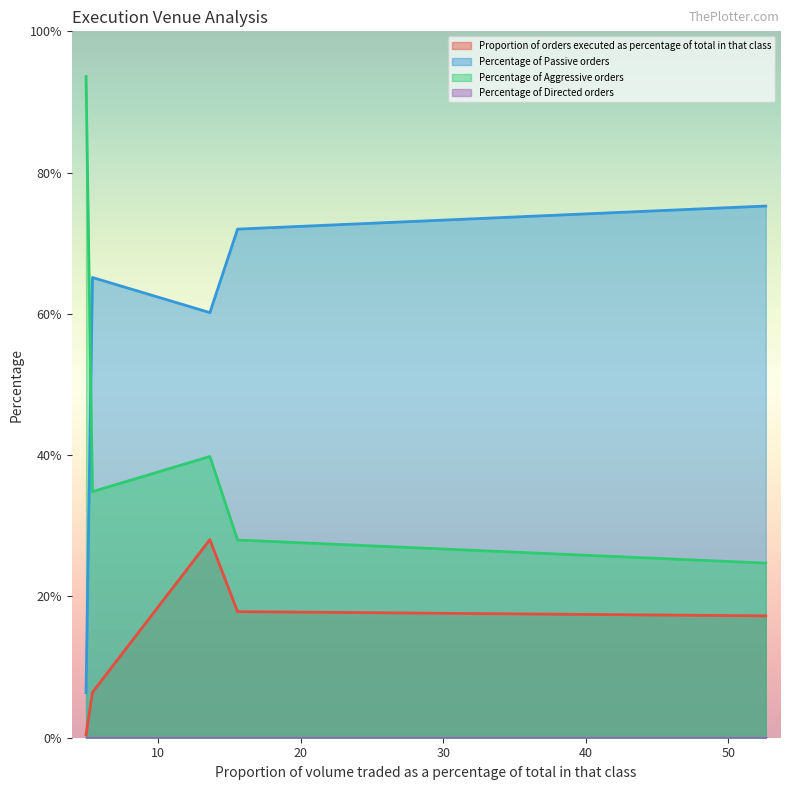

Which series has the largest total across all categories?

Percentage of Passive orders